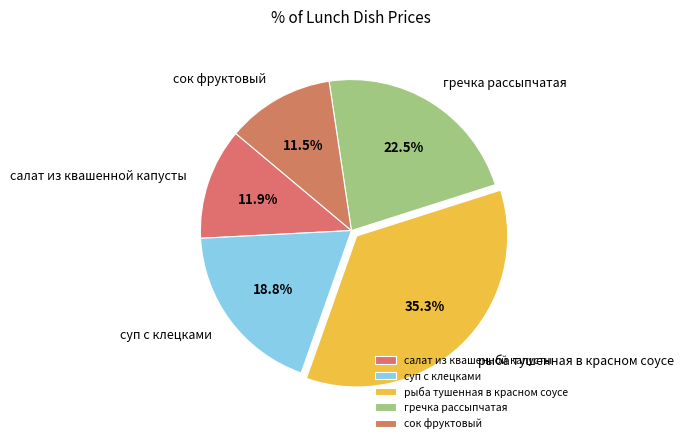

Does суп с клецками account for over 50% of the chart?

No